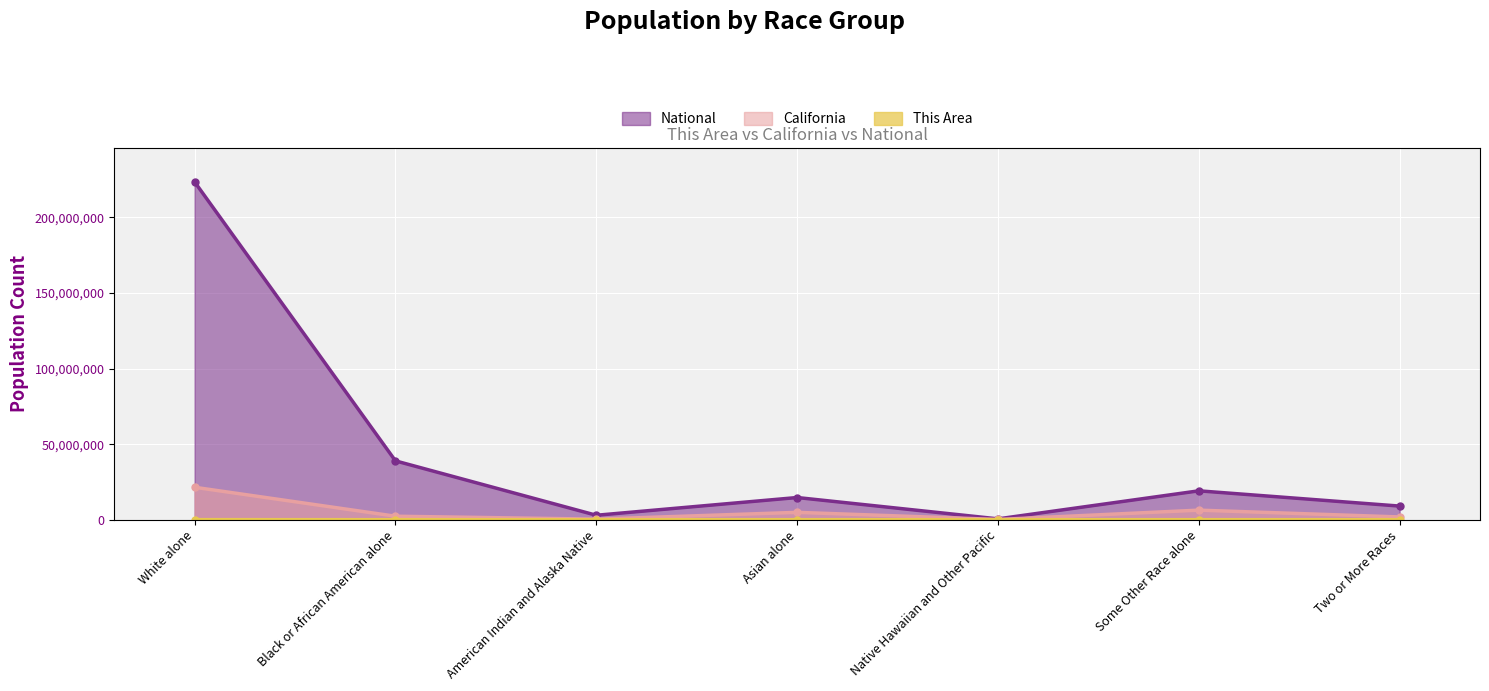

True or false: This Area (line) has more than 1 points higher than both neighbors.

False